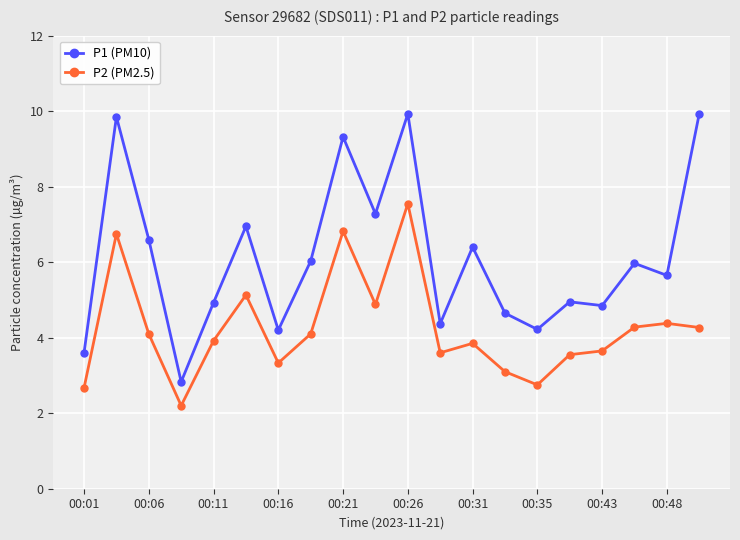

What is the value of the P1 (PM10) point at the 4th from the left?

2.8